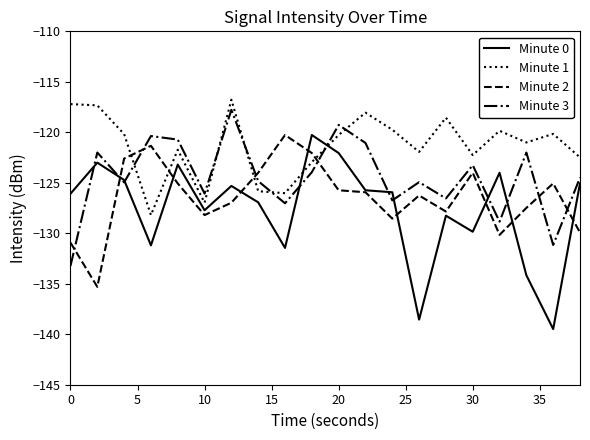

Rank the series by their average value, from highest to lowest.

Minute 1, Minute 3, Minute 2, Minute 0